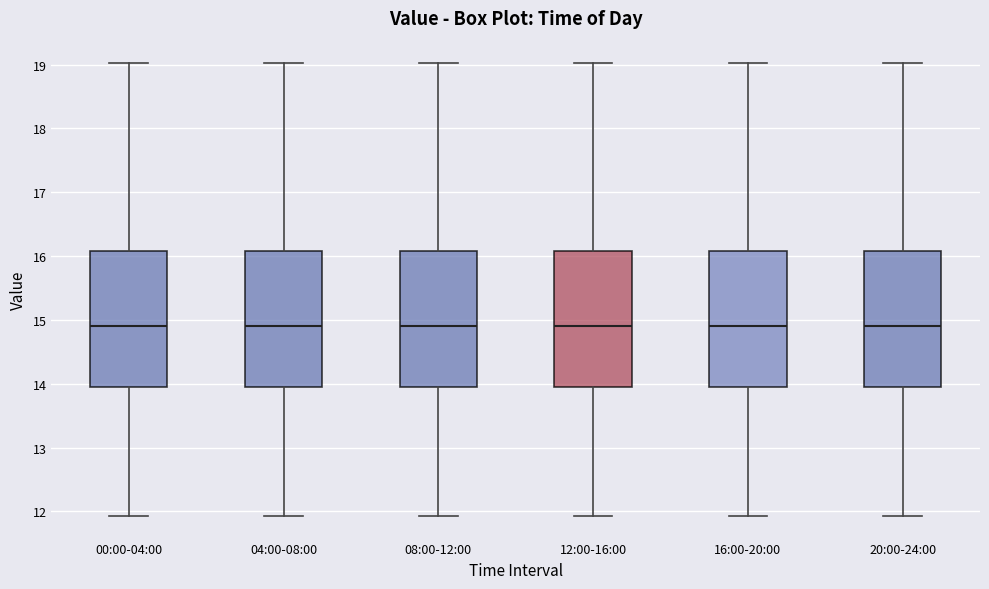

Where is the upper edge of the box for 08:00-12:00 on the y-axis? The values are not printed on the chart, so give them approximately, as read against the axis.

16.1